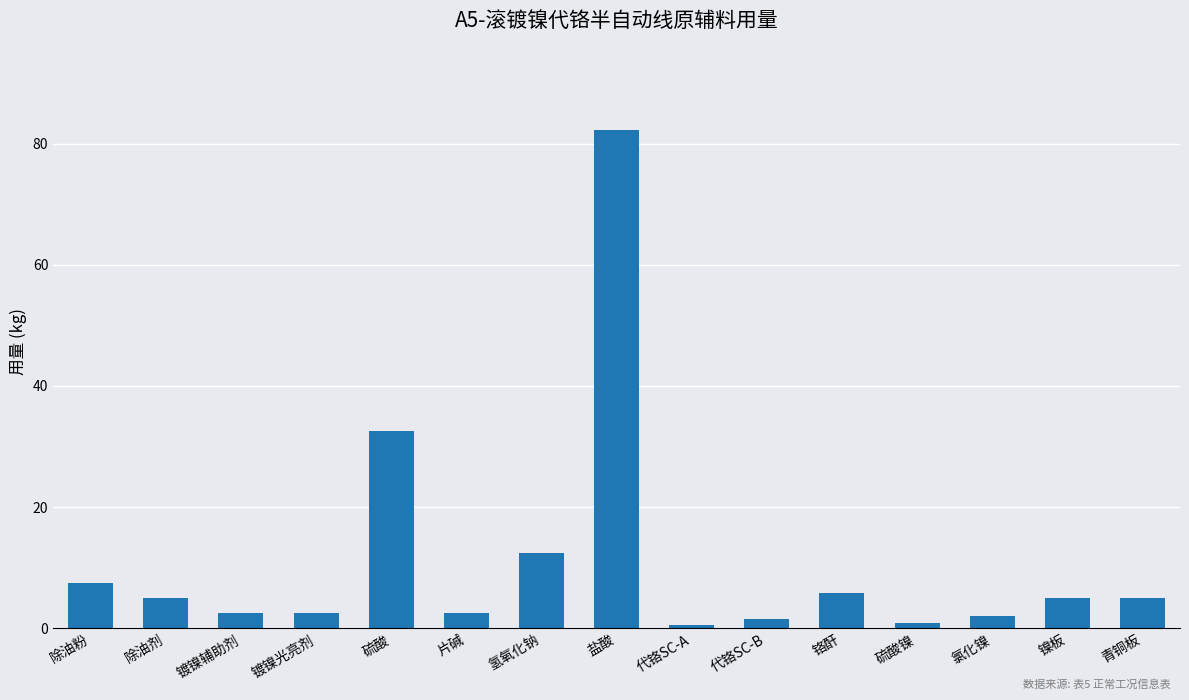

What is the change in value from 除油粉 to 盐酸?

+74.8